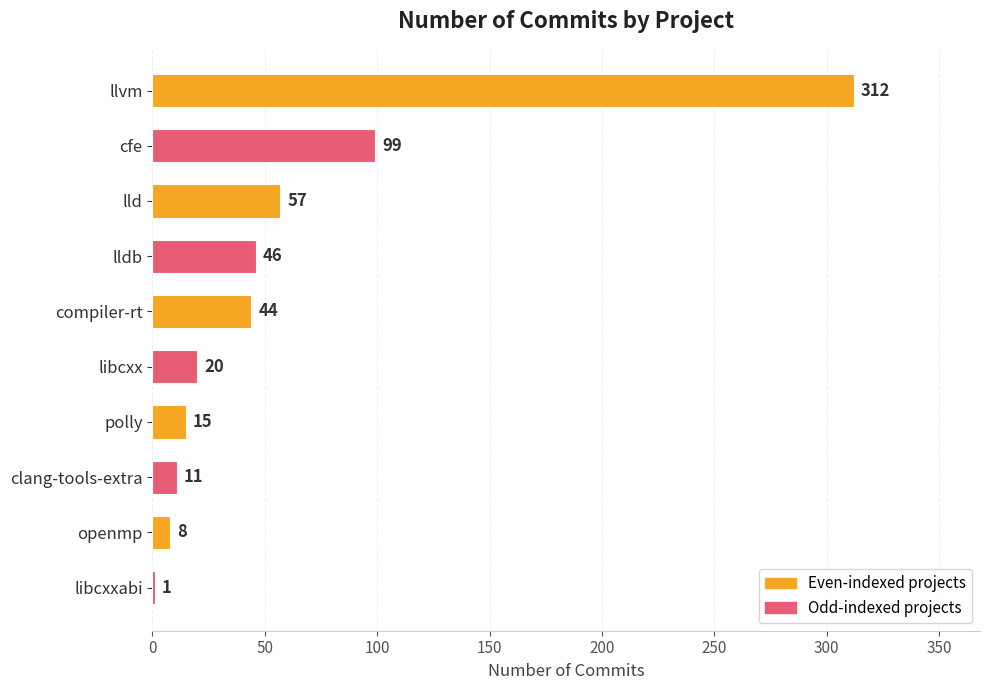

Reading top to bottom, transcribe all the data shown in this chart.

llvm=312	cfe=99	lld=57	lldb=46	compiler-rt=44	libcxx=20	polly=15	clang-tools-extra=11	openmp=8	libcxxabi=1